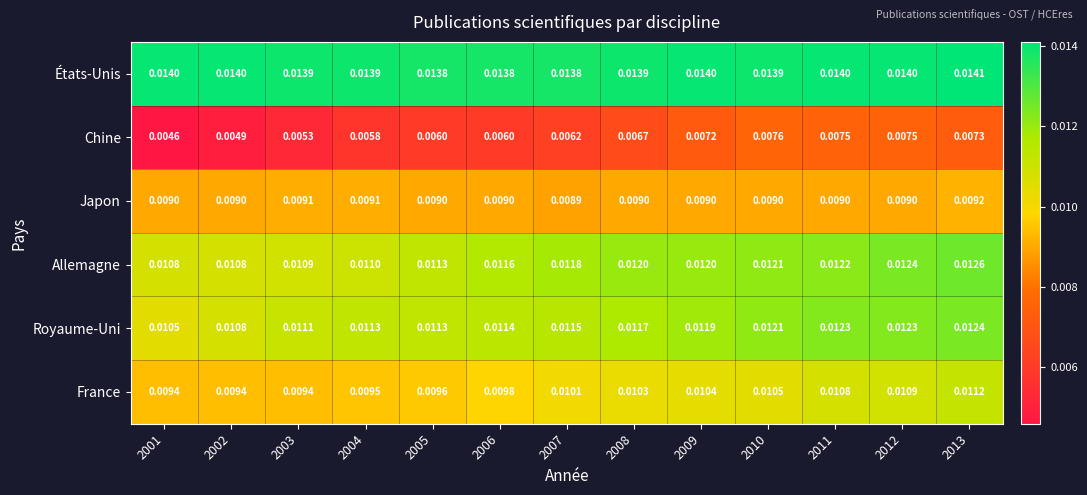

List the series in order of their peak value, highest first.

États-Unis, Allemagne, Royaume-Uni, France, Japon, Chine